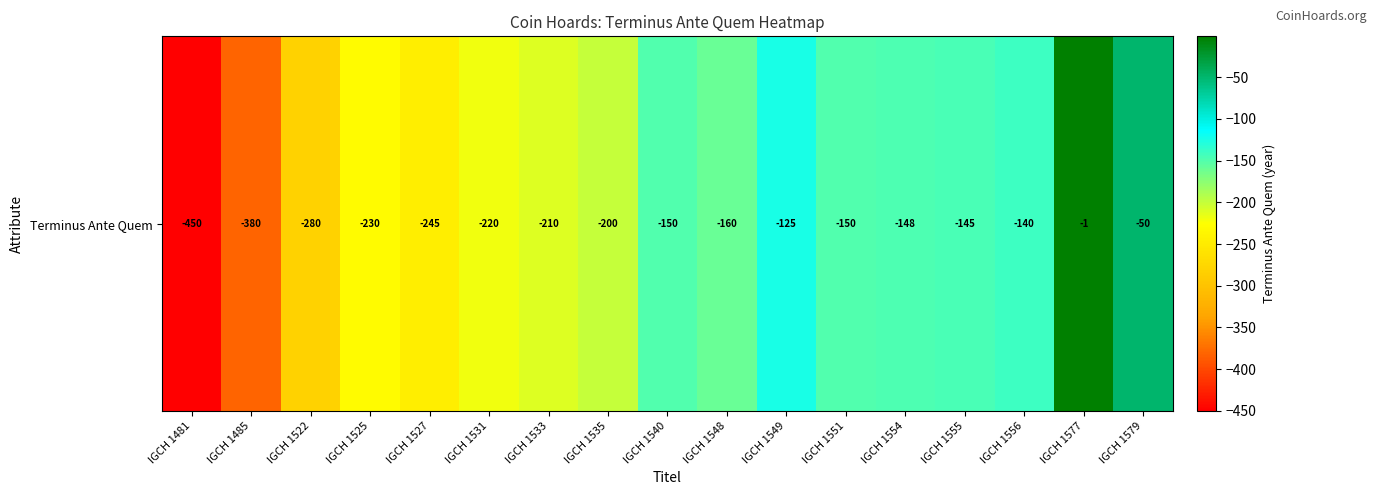

Is it true that the value at IGCH 1525 is -119?

False